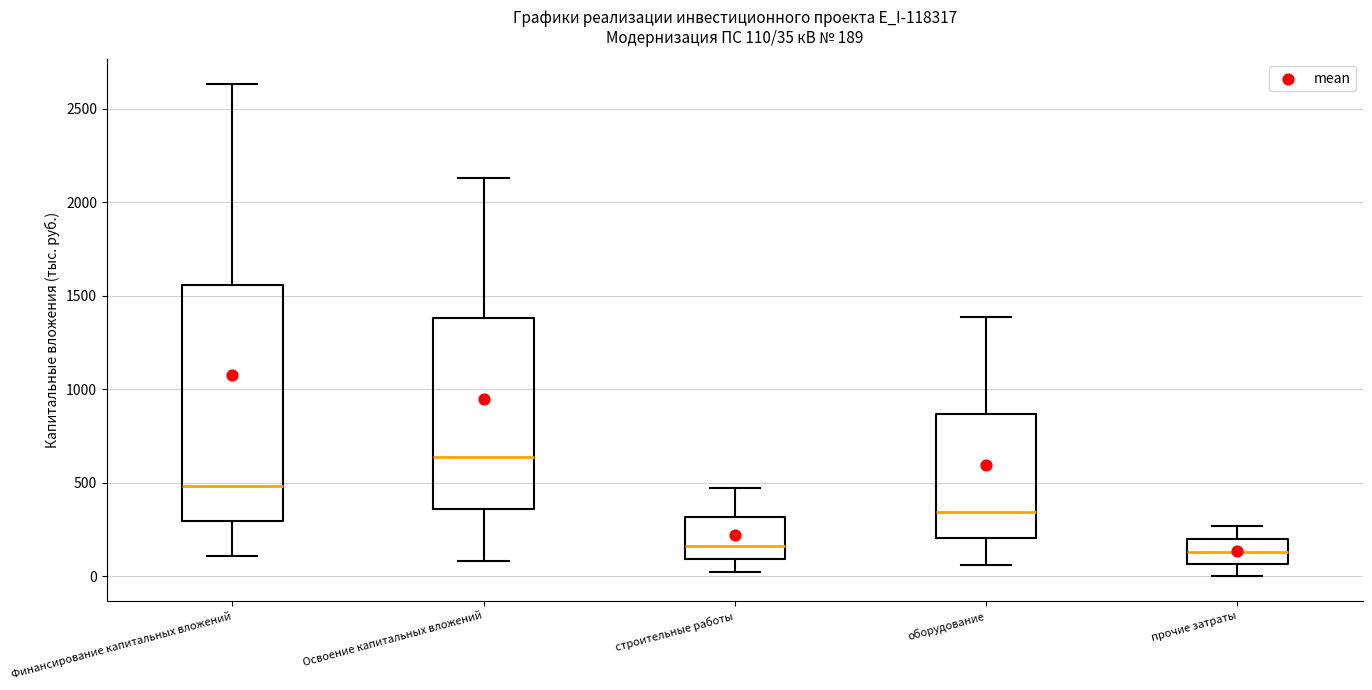

Which box has the highest median line?

Освоение капитальных вложений